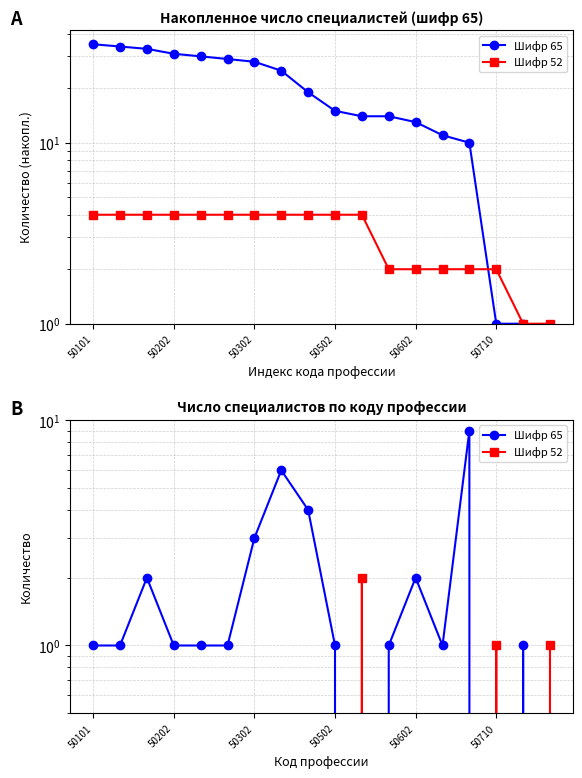

What is the sum of the Шифр 65 values at 8 and 13?

5